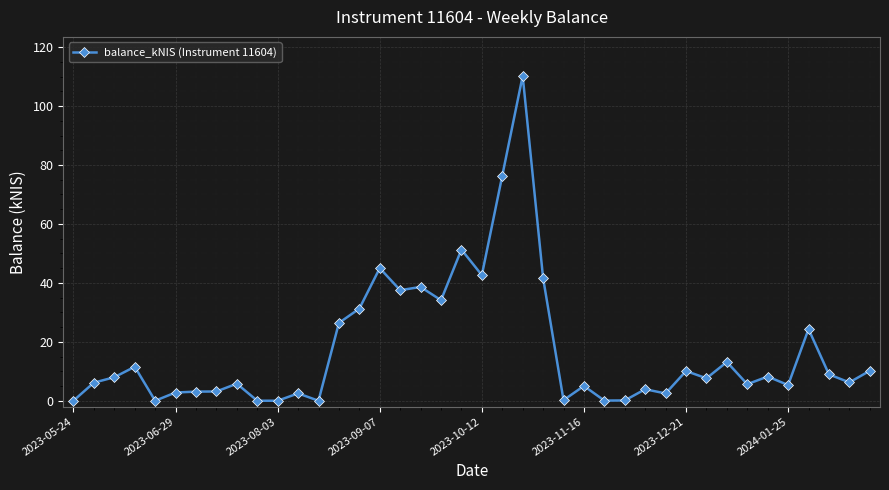

What is the value of the 39th point from the left?

6.2